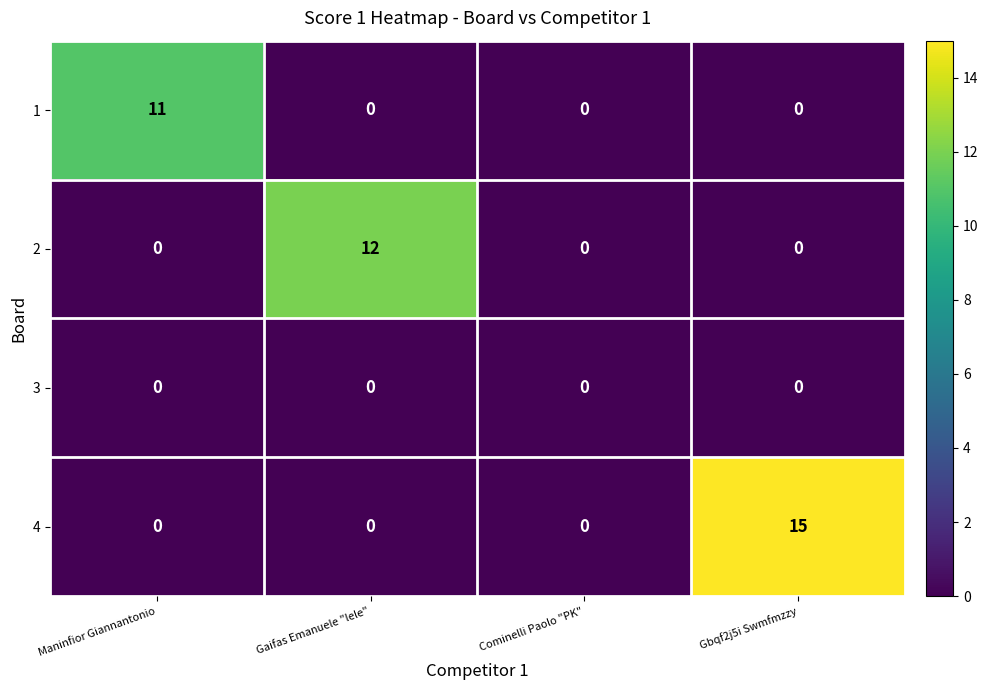

Is it true that 1 equals 0 at Gaifas Emanuele "lele"?

True